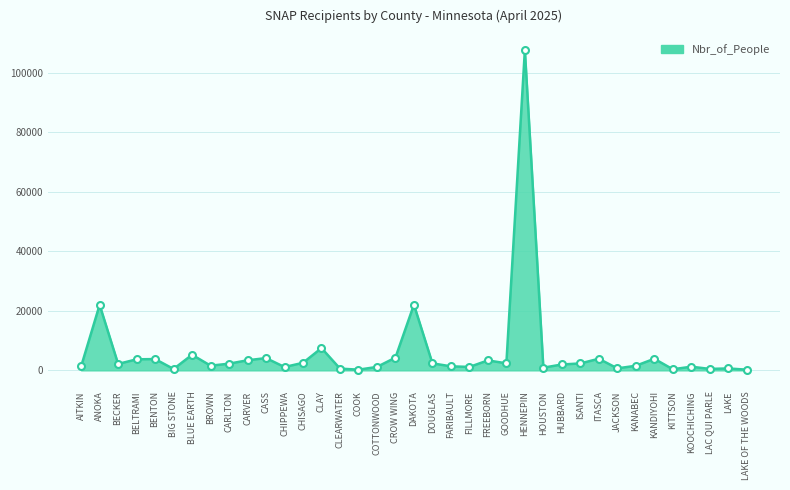

What is the difference between the maximum and minimum values?

107412